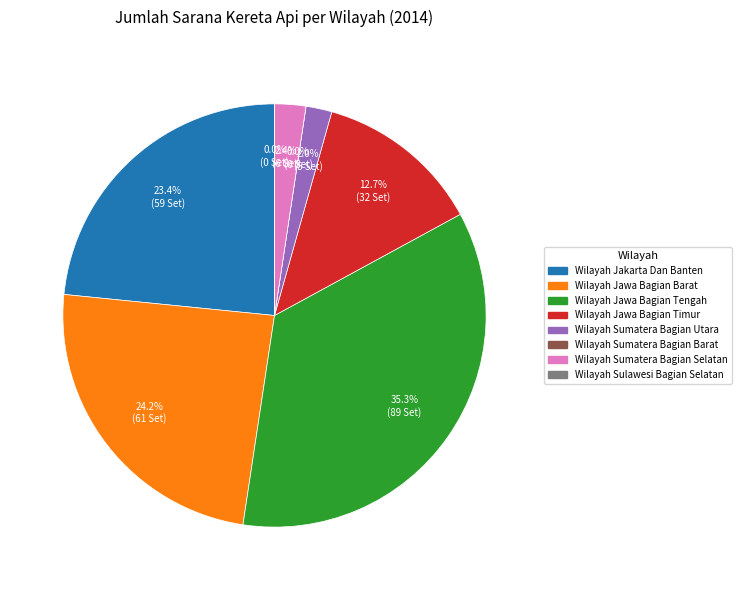

Between Wilayah Jawa Bagian Tengah and Wilayah Sulawesi Bagian Selatan, which is larger?

Wilayah Jawa Bagian Tengah